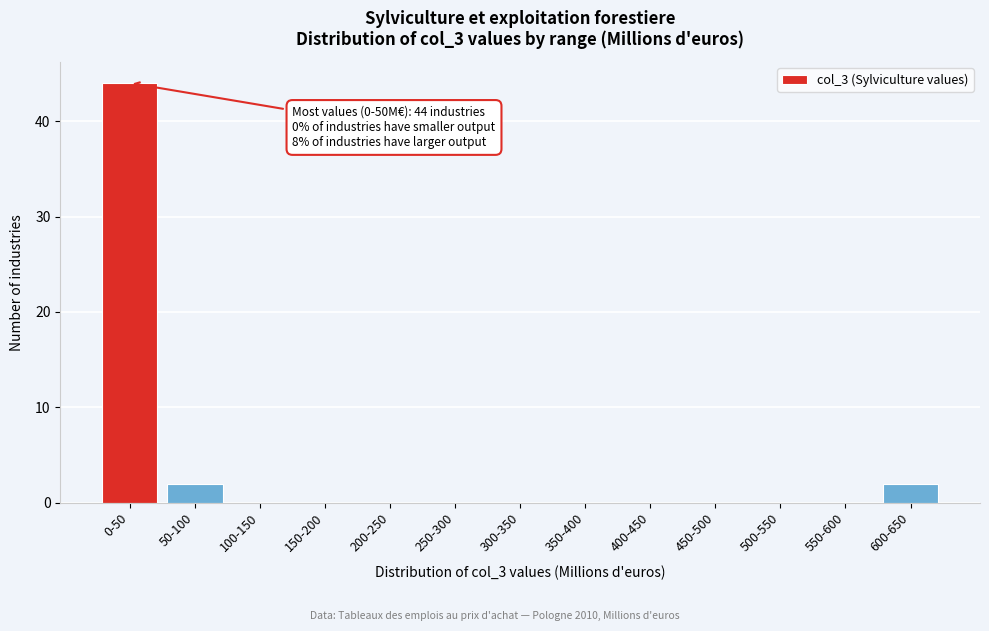

Reading right to left, extract all data points from this chart.

600-650=2	550-600=0	500-550=0	450-500=0	400-450=0	350-400=0	300-350=0	250-300=0	200-250=0	150-200=0	100-150=0	50-100=2	0-50=44